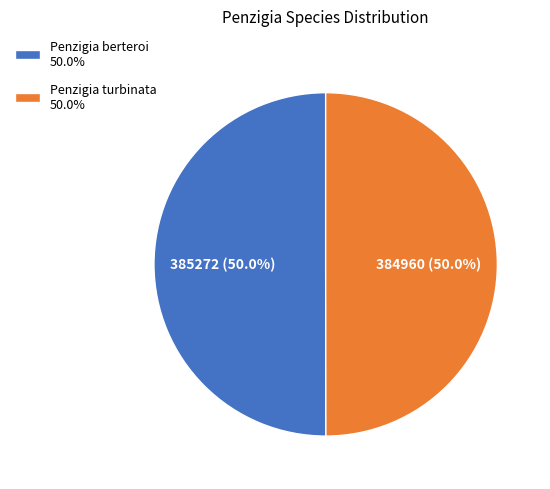

Count the number of slices in the pie.

2